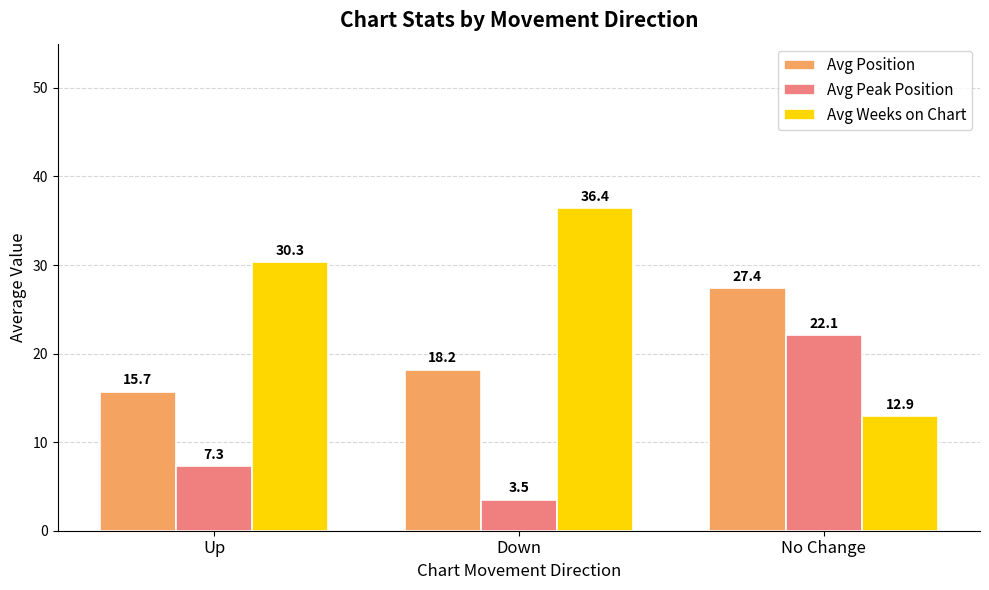

What is the difference between the Avg Position values at Up and Down?

2.5